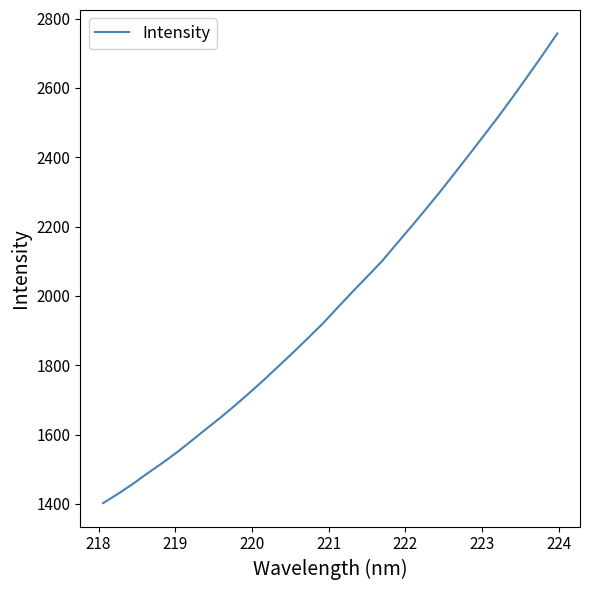

What is the maximum value shown in the chart?

2757.0